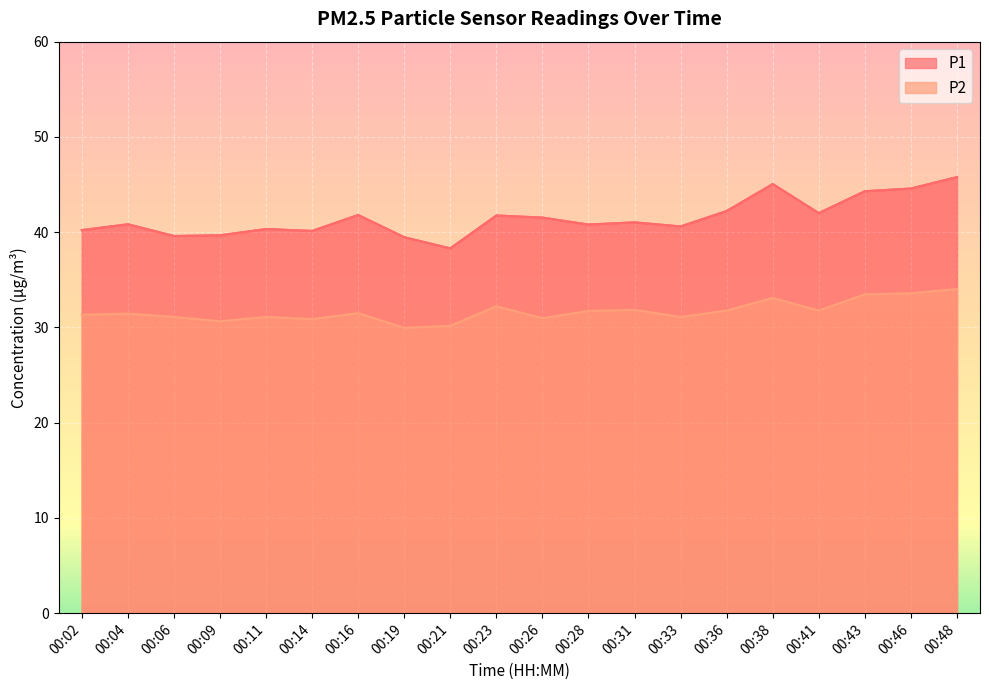

Which series changed the most between 00:09 and 00:19?

P2